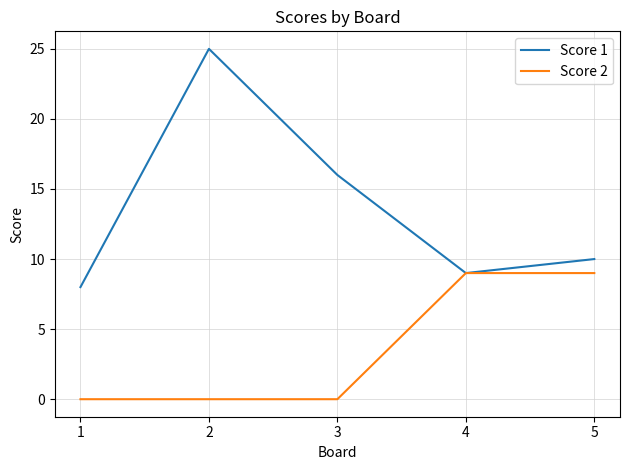

Reading left to right, transcribe all the data shown in this chart.

Score 1: 8	25	16	9	10
Score 2: 0	0	0	9	9